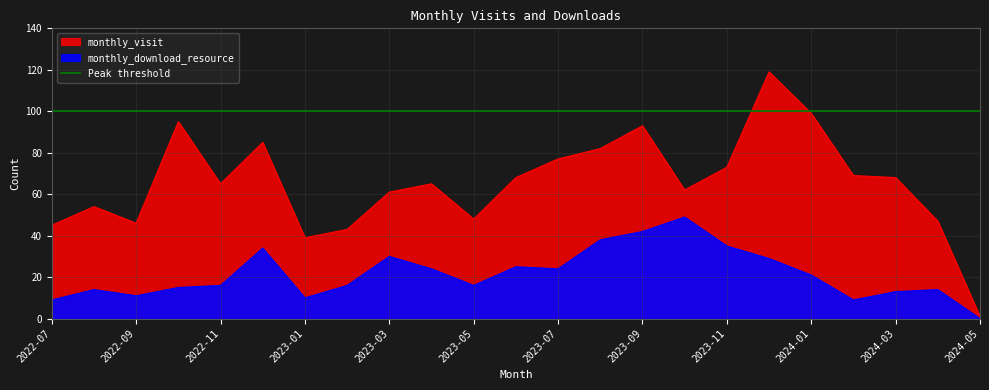

In monthly_visit, how many points are lower than both neighbors (excluding endpoints)?

5